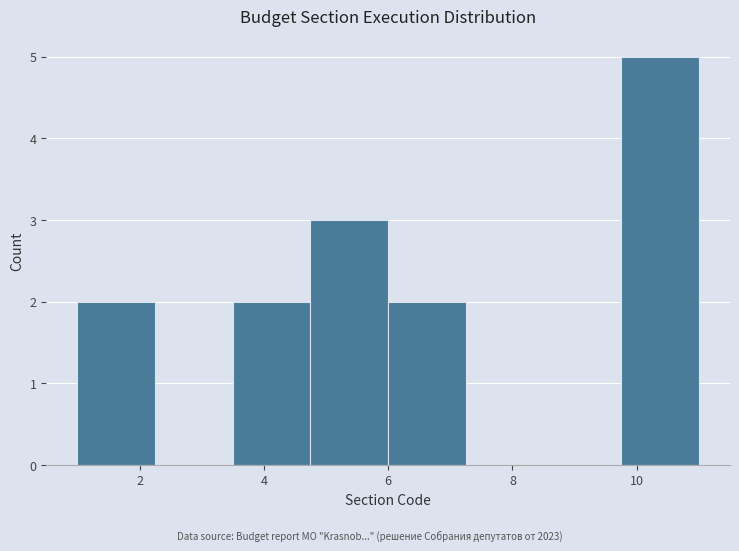

How tall is the bar that spans 3.50 to 4.75 on the x-axis? Neither the bar edges nor the heights are printed on the chart, so give them approximately, as read against the axes.

2